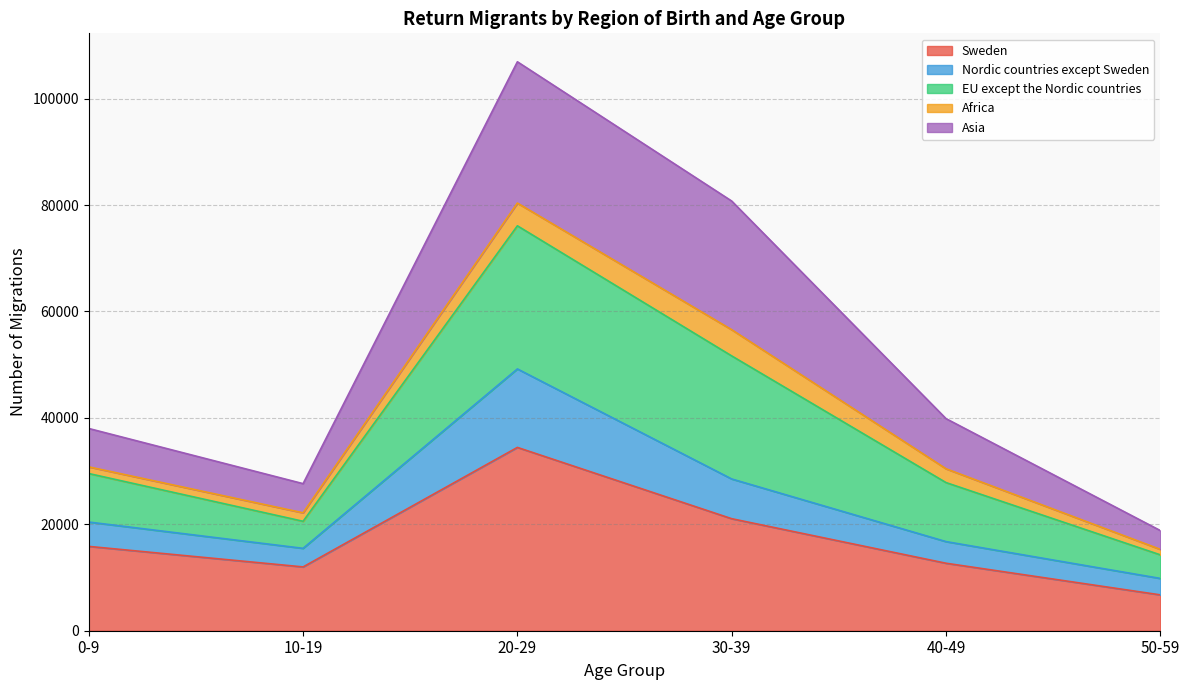

At which category is the sum across all series the highest?

20-29